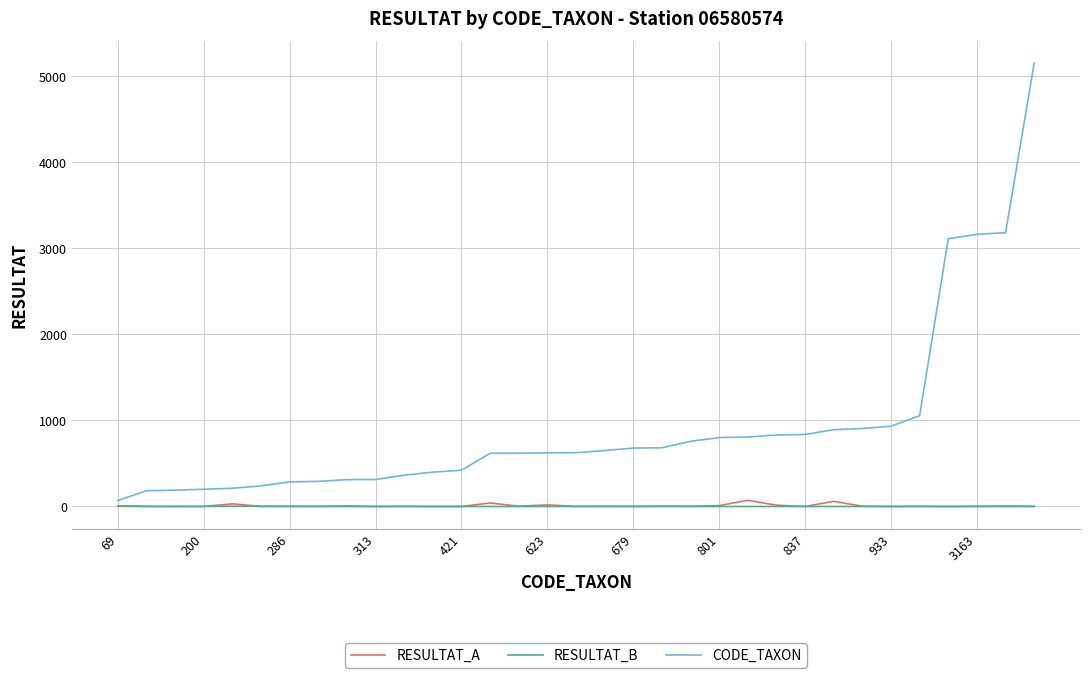

What is the highest value of the CODE_TAXON series?

5152